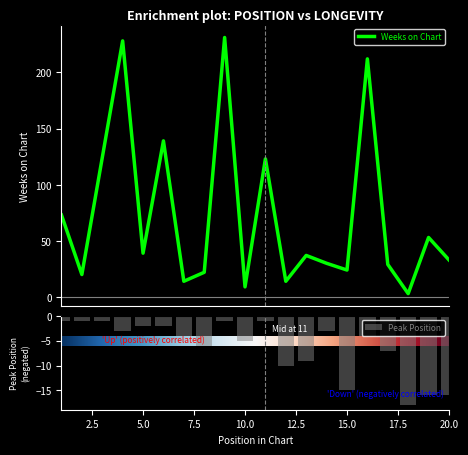

Between 11 and 16, which series saw the biggest shift?

Weeks on Chart